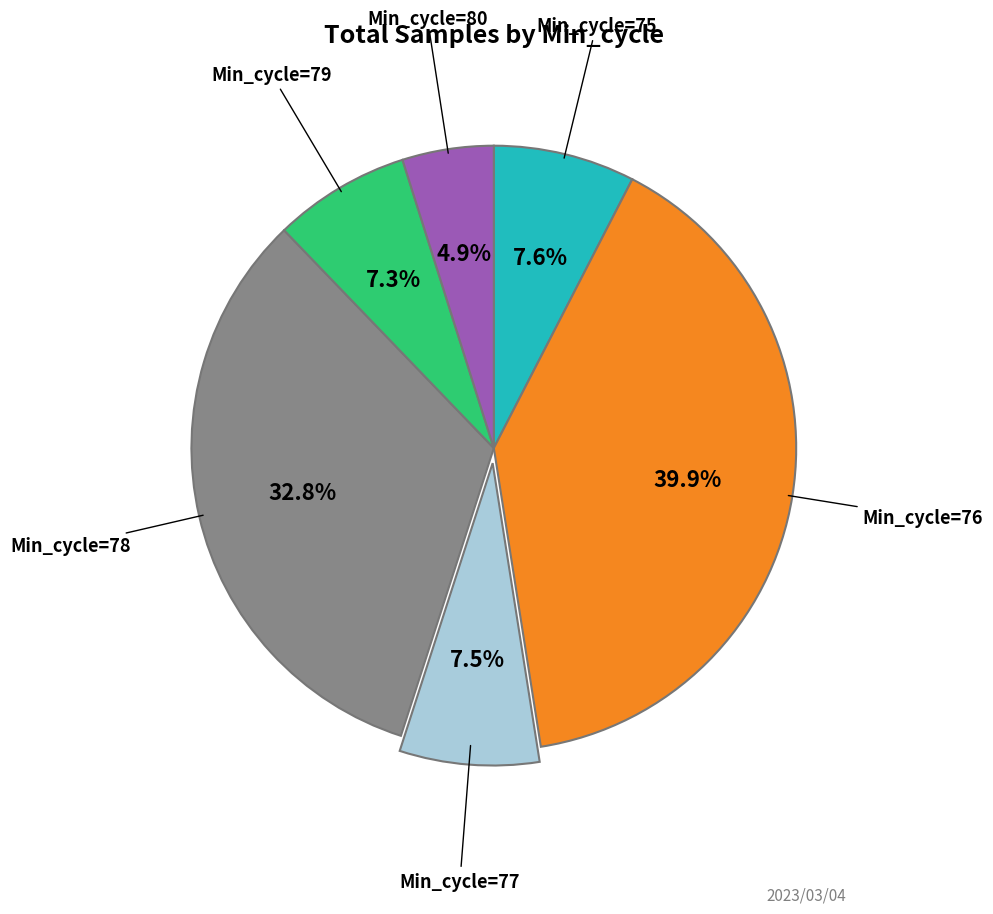

Count the number of slices in the pie.

6